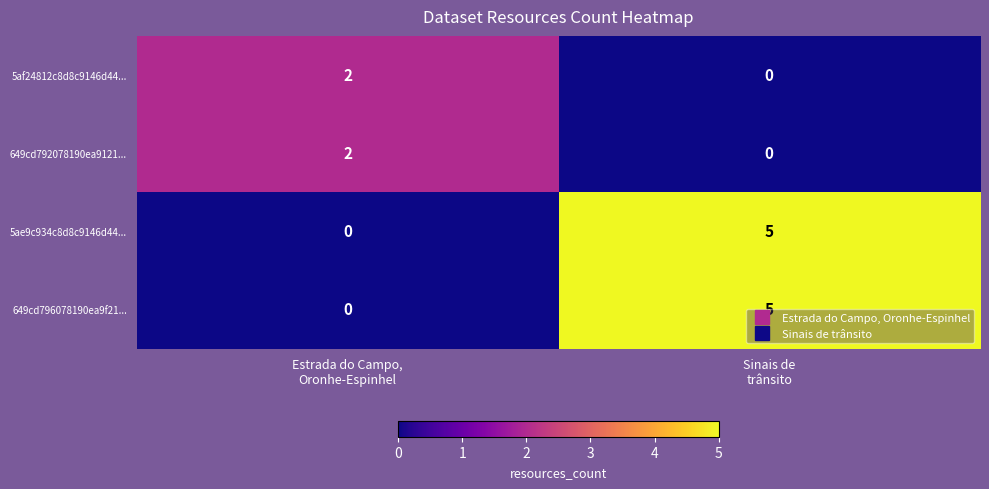

What is the highest value of the 5ae9c934c8d8c9146d44... series?

5